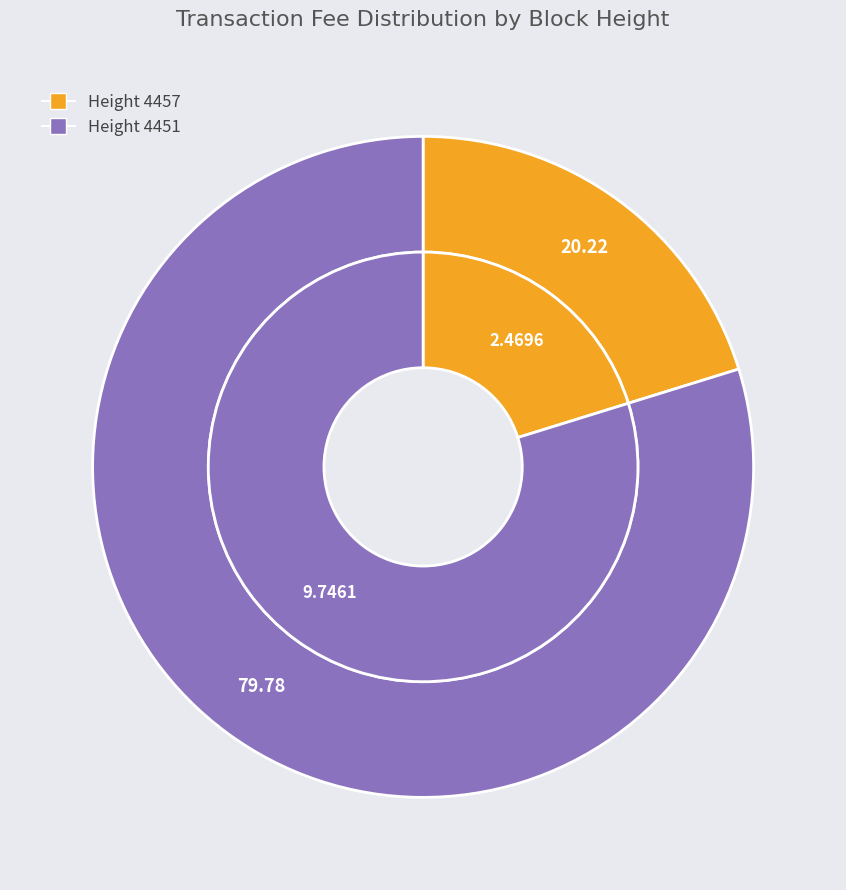

Is the sum of 4451 and 4457 greater than half?

Yes